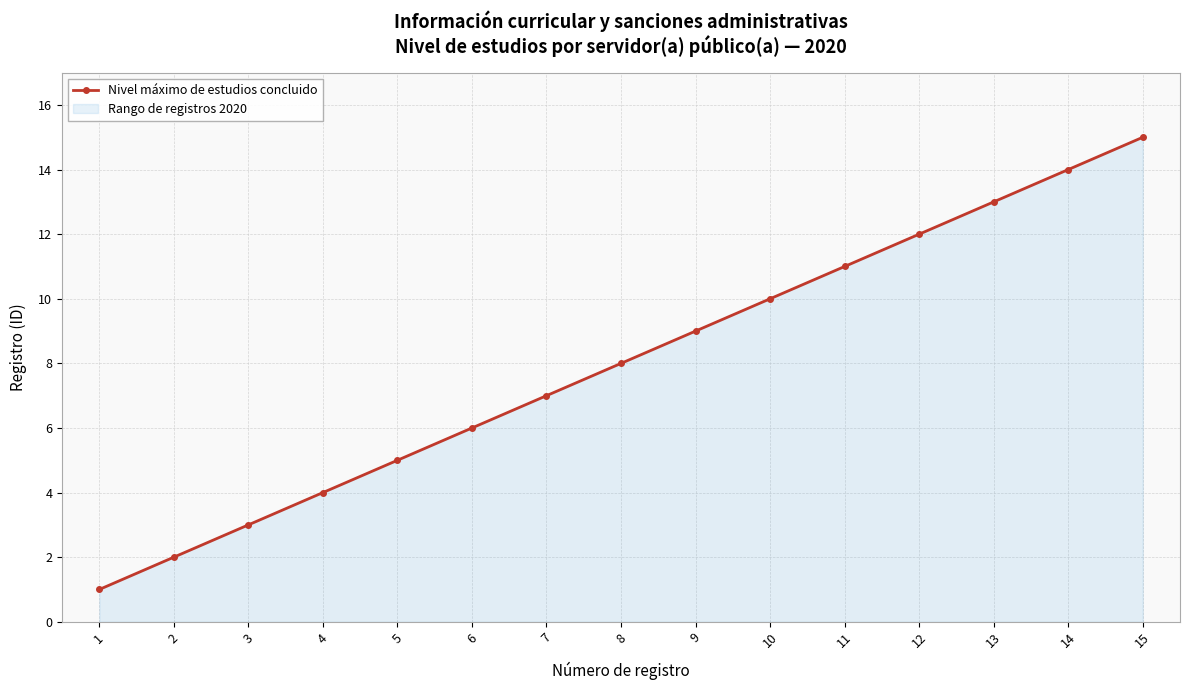

List the labels in order of value, smallest first.

1, 2, 3, 4, 5, 6, 7, 8, 9, 10, 11, 12, 13, 14, 15